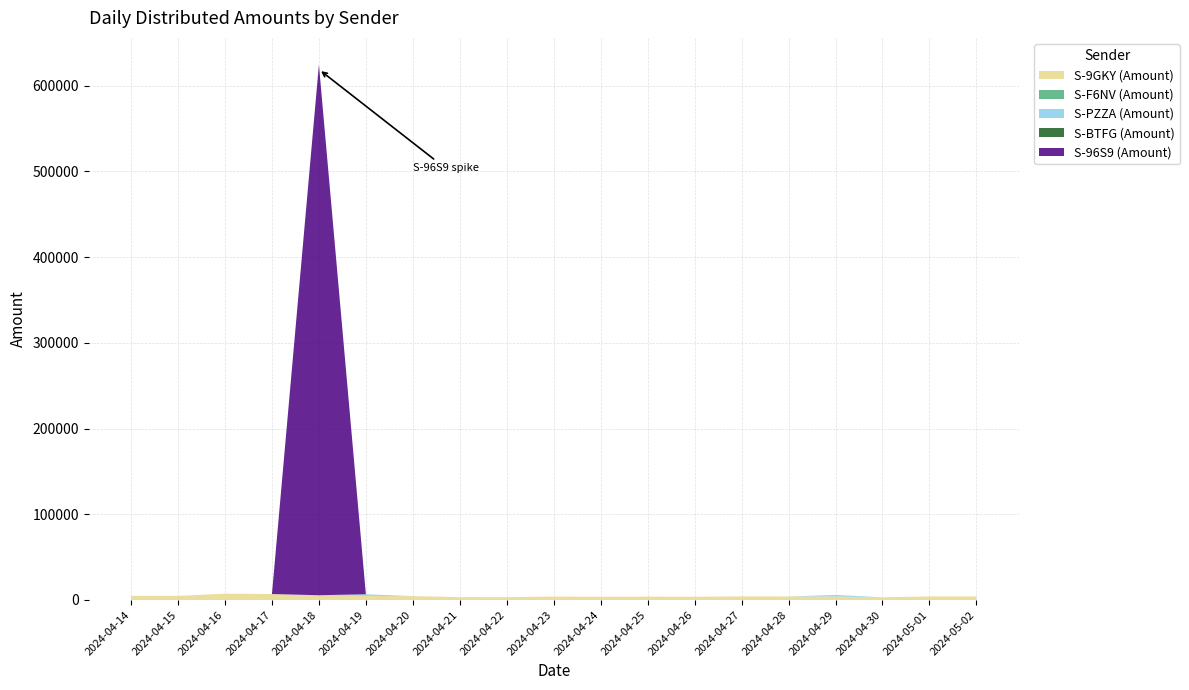

Reading right to left, transcribe all the data shown in this chart.

S-9GKY (Amount): 2024-05-02=4098.6	2024-05-01=4104.1	2024-04-30=3123.6	2024-04-29=4109.7	2024-04-28=4096.8	2024-04-27=4085.5	2024-04-26=3733.8	2024-04-25=3909.8	2024-04-24=3673.3	2024-04-23=4021.7	2024-04-22=3264.5	2024-04-21=3317.1	2024-04-20=4446.7	2024-04-19=4843.9	2024-04-18=5367.8	2024-04-17=6953.9	2024-04-16=7341.4	2024-04-15=4746.2	2024-04-14=4746.2
S-F6NV (Amount): 2024-05-02=0.0	2024-05-01=10.0	2024-04-30=10.0	2024-04-29=0.0	2024-04-28=20.0	2024-04-27=0.0	2024-04-26=10.0	2024-04-25=10.0	2024-04-24=10.0	2024-04-23=0.0	2024-04-22=20.0	2024-04-21=0.0	2024-04-20=10.0	2024-04-19=20.0	2024-04-18=210.0	2024-04-17=10.0	2024-04-16=0.0	2024-04-15=10.0	2024-04-14=10.0
S-PZZA (Amount): 2024-05-02=0.0	2024-05-01=0.0	2024-04-30=0.0	2024-04-29=1800.0	2024-04-28=0.0	2024-04-27=0.0	2024-04-26=0.0	2024-04-25=0.0	2024-04-24=0.0	2024-04-23=0.0	2024-04-22=0.0	2024-04-21=0.0	2024-04-20=0.0	2024-04-19=1800.0	2024-04-18=0.0	2024-04-17=0.0	2024-04-16=0.0	2024-04-15=0.0	2024-04-14=0.0
S-BTFG (Amount): 2024-05-02=0.0	2024-05-01=0.0	2024-04-30=0.0	2024-04-29=0.0	2024-04-28=0.0	2024-04-27=23.4	2024-04-26=0.0	2024-04-25=0.0	2024-04-24=0.0	2024-04-23=0.0	2024-04-22=0.0	2024-04-21=0.0	2024-04-20=23.4	2024-04-19=0.0	2024-04-18=0.0	2024-04-17=0.0	2024-04-16=0.0	2024-04-15=0.0	2024-04-14=0.0
S-96S9 (Amount): 2024-05-02=0.0	2024-05-01=0.0	2024-04-30=0.0	2024-04-29=0.0	2024-04-28=0.0	2024-04-27=0.0	2024-04-26=0.0	2024-04-25=0.0	2024-04-24=0.0	2024-04-23=0.0	2024-04-22=0.0	2024-04-21=0.0	2024-04-20=0.0	2024-04-19=0.0	2024-04-18=619085.0	2024-04-17=0.0	2024-04-16=0.0	2024-04-15=0.0	2024-04-14=0.0